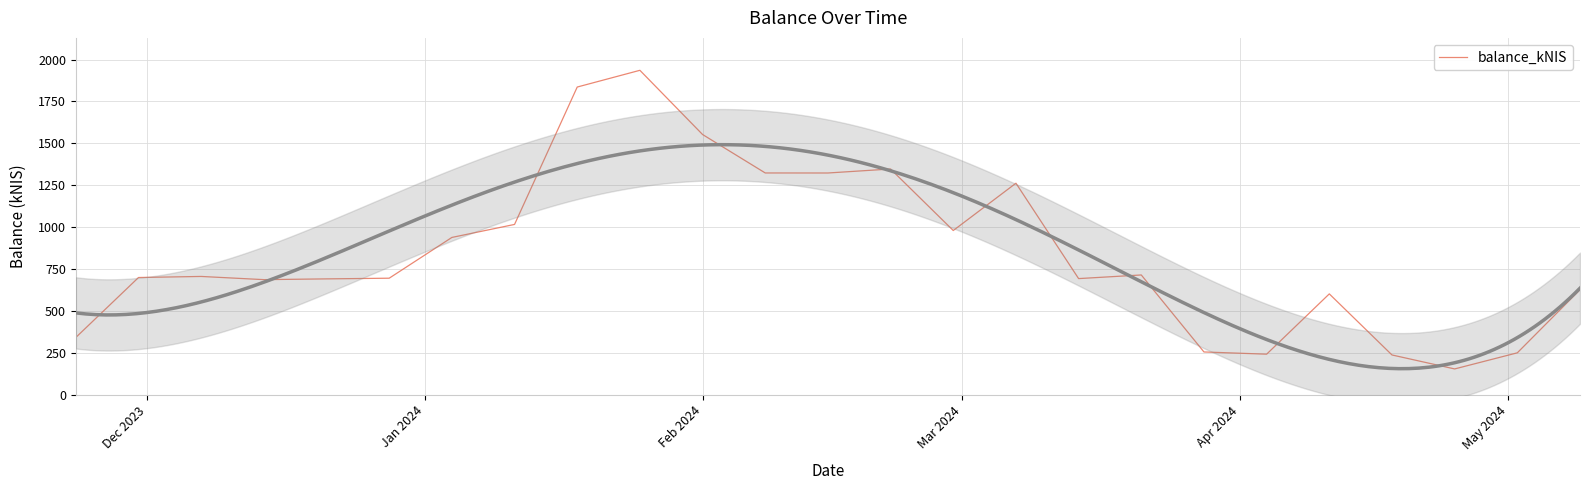

Reading left to right, list all the values displayed in this chart.

340.7	698.7	705.1	686.0	690.6	694.6	938.0	1015.7	1836.1	1936.0	1552.7	1323.0	1322.8	1346.7	979.3	1261.8	692.2	714.0	254.2	240.9	601.0	236.2	152.8	249.0	625.7